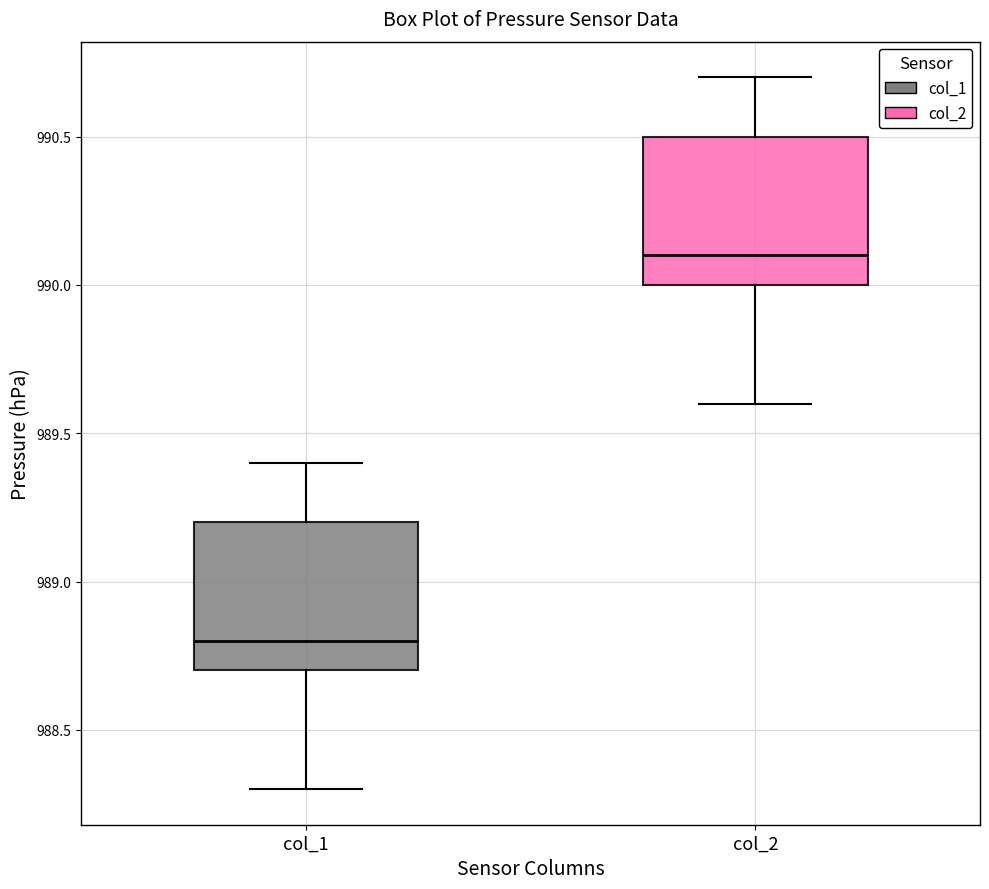

Reading left to right, transcribe this box plot: for each box, give where its median line is, the range the box spans, and where its two whiskers end, as read against the y-axis. The values are not printed on the chart, so give them approximately, as read against the axis.

col_1: median 988.8, box 988.7 to 989.2, whiskers 988.3 to 989.4
col_2: median 990.1, box 990.0 to 990.5, whiskers 989.6 to 990.7